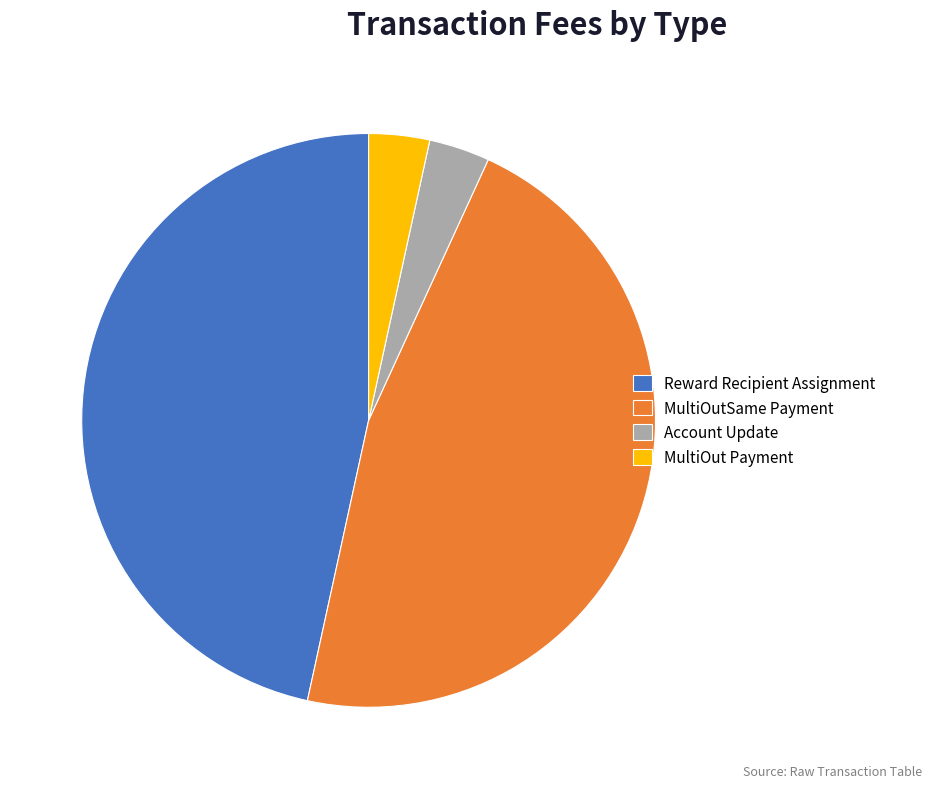

Does Reward Recipient Assignment represent more than half of the total?

No